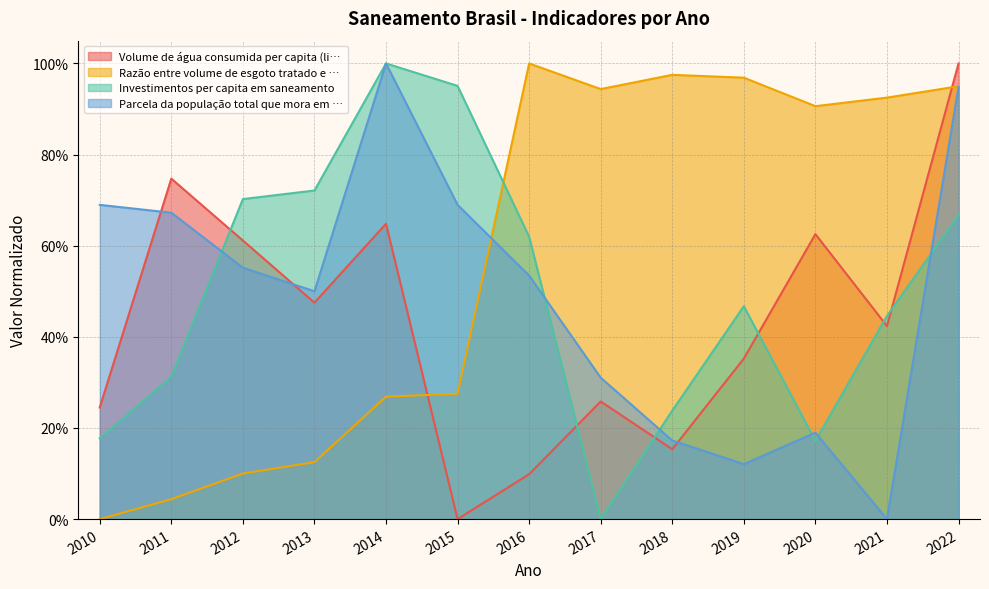

Reading left to right, what are all the values shown in this chart?

Volume de água consumida per capita (li…: 2010=0.2	2011=0.7	2012=0.6	2013=0.5	2014=0.6	2015=0.0	2016=0.1	2017=0.3	2018=0.2	2019=0.4	2020=0.6	2021=0.4	2022=1.0
Razão entre volume de esgoto tratado e …: 2010=0.0	2011=0.0	2012=0.1	2013=0.1	2014=0.3	2015=0.3	2016=1.0	2017=0.9	2018=1.0	2019=1.0	2020=0.9	2021=0.9	2022=0.9
Investimentos per capita em saneamento: 2010=0.2	2011=0.3	2012=0.7	2013=0.7	2014=1.0	2015=1.0	2016=0.6	2017=0.0	2018=0.2	2019=0.5	2020=0.2	2021=0.4	2022=0.7
Parcela da população total que mora em …: 2010=0.7	2011=0.7	2012=0.6	2013=0.5	2014=1.0	2015=0.7	2016=0.5	2017=0.3	2018=0.2	2019=0.1	2020=0.2	2021=0.0	2022=0.9